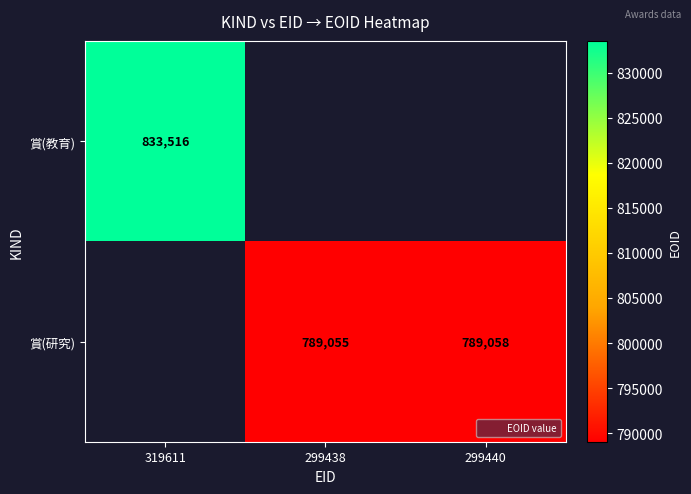

What value does the 賞(研究) series have at 299438?

789055.0